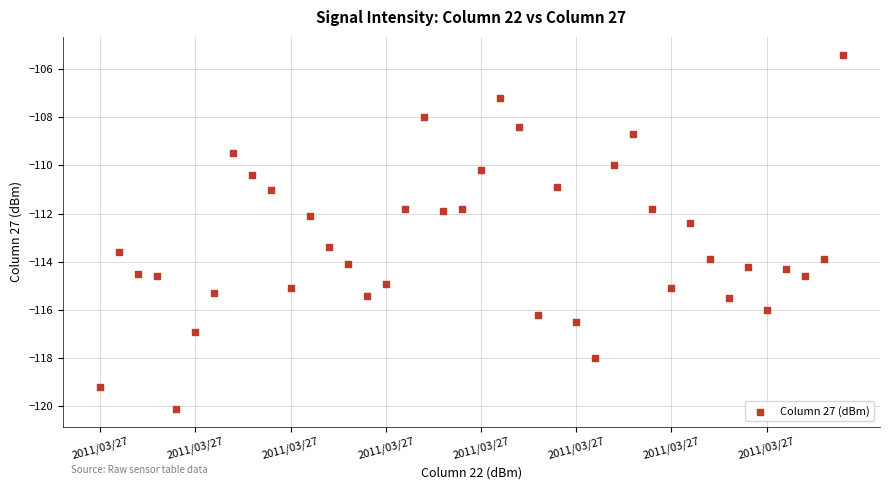

What is the range of Y values (max minus min)?

14.7